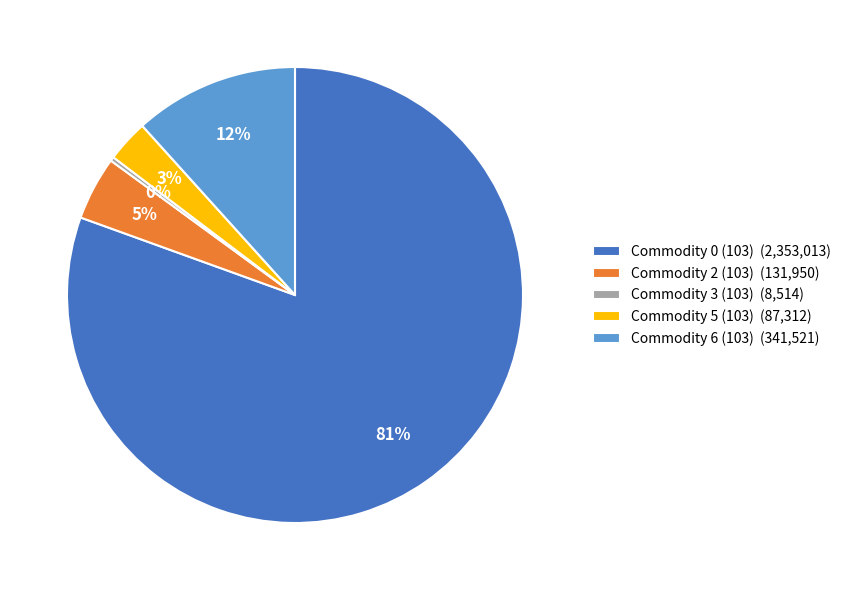

What percentage is the Commodity 2 (103) slice, to the nearest percent?

5%